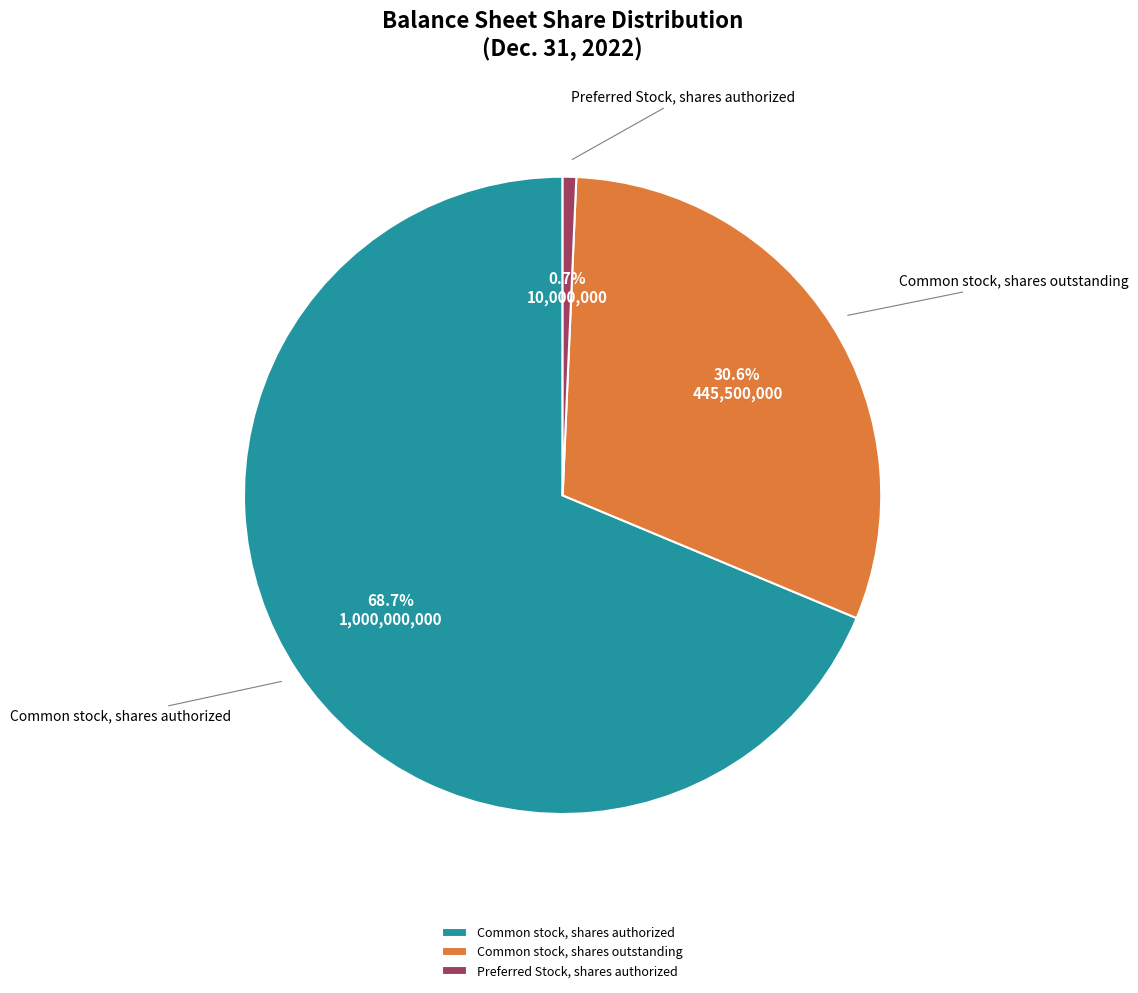

Is there any slice that represents more than half of the pie?

Yes